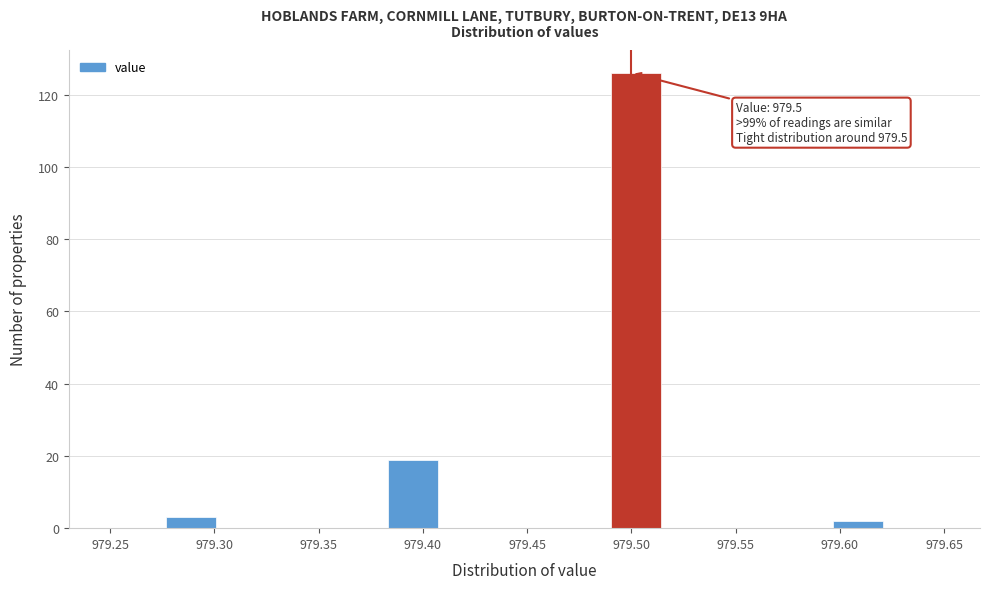

Which range on the x-axis has the tallest bar?

979.490 to 979.515